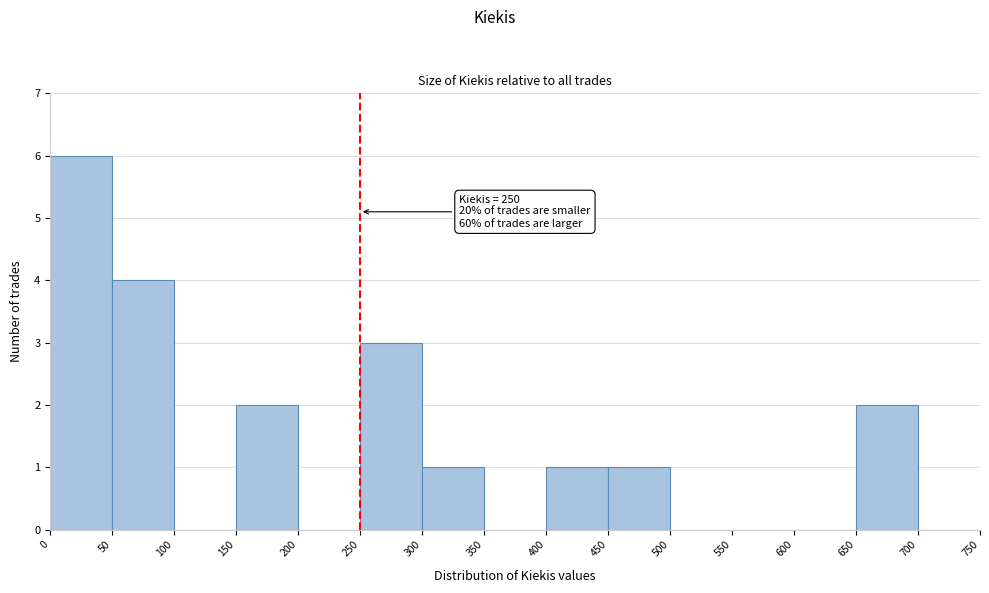

Which range on the x-axis has the tallest bar?

0 to 50